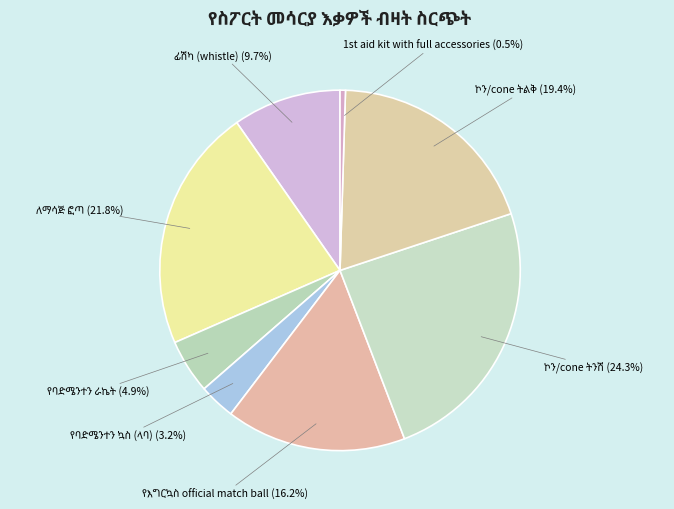

Count the number of slices in the pie.

8